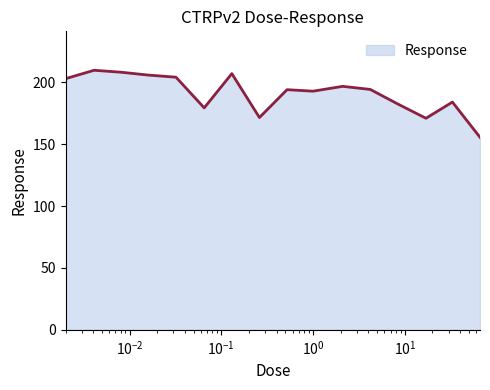

How many lines are shown in the chart?

1